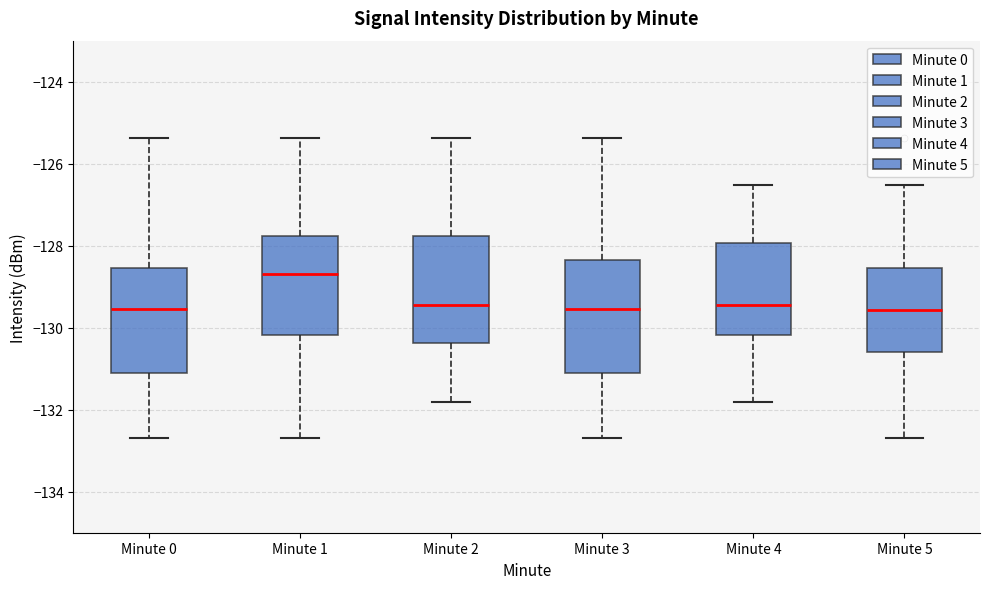

Where is the upper edge of the box for Minute 1 on the y-axis? The values are not printed on the chart, so give them approximately, as read against the axis.

-127.8